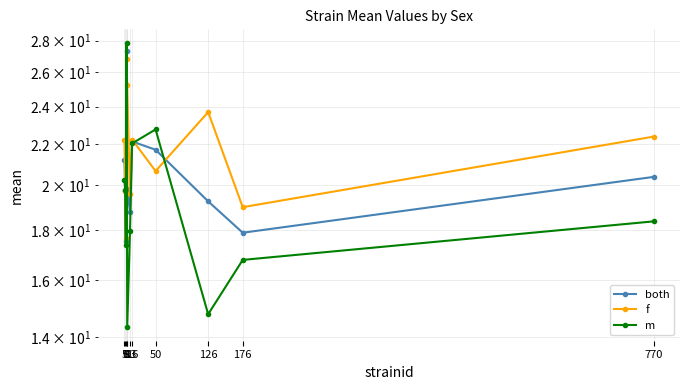

Reading left to right, what are all the values shown in this chart?

both: 21.2	19.7	17.5	27.3	19.8	18.8	22.1	21.7	19.2	17.9	20.4
f: 22.2	19.7	17.7	26.8	25.3	19.6	22.2	20.6	23.7	19.0	22.4
m: 20.2	19.7	17.4	27.8	14.4	17.9	22.0	22.8	14.8	16.8	18.4